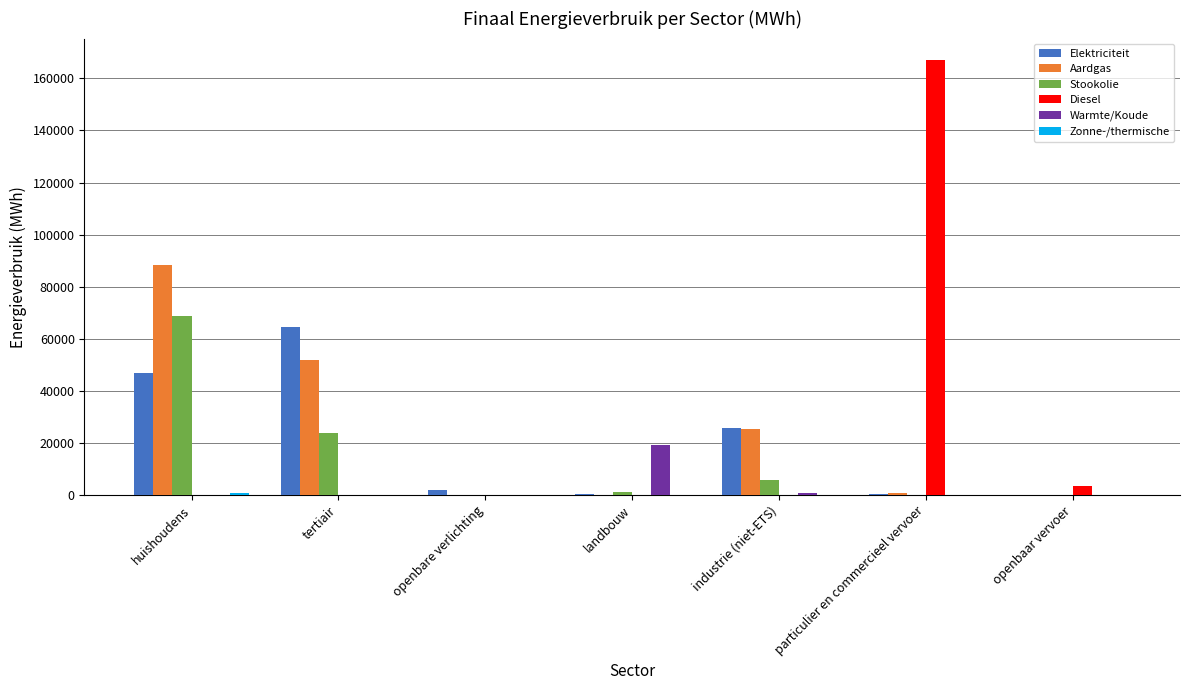

What is the sum of all Elektriciteit values?

139440.8